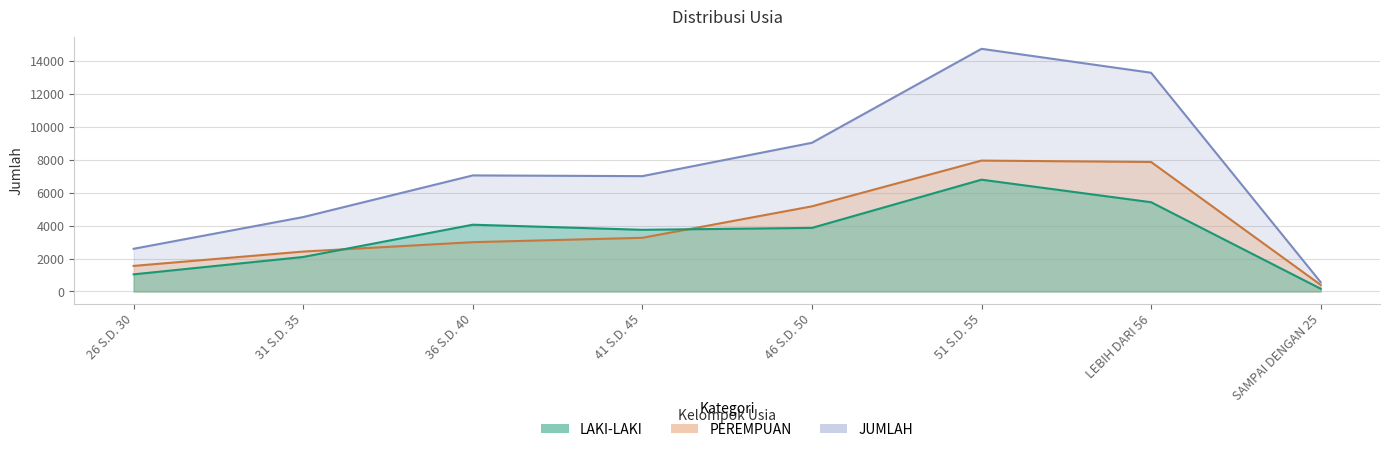

What is the average value of the PEREMPUAN series?

3954